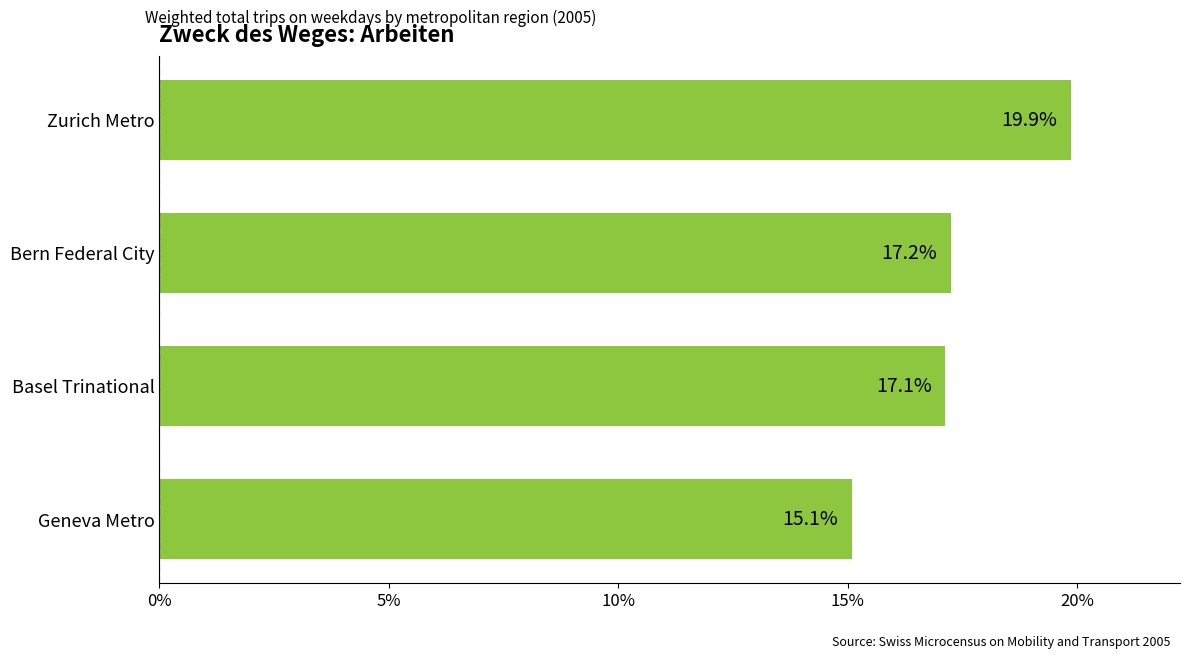

Reading top to bottom, transcribe all the data shown in this chart.

Zurich Metro=19.9	Bern Federal City=17.2	Basel Trinational=17.1	Geneva Metro=15.1